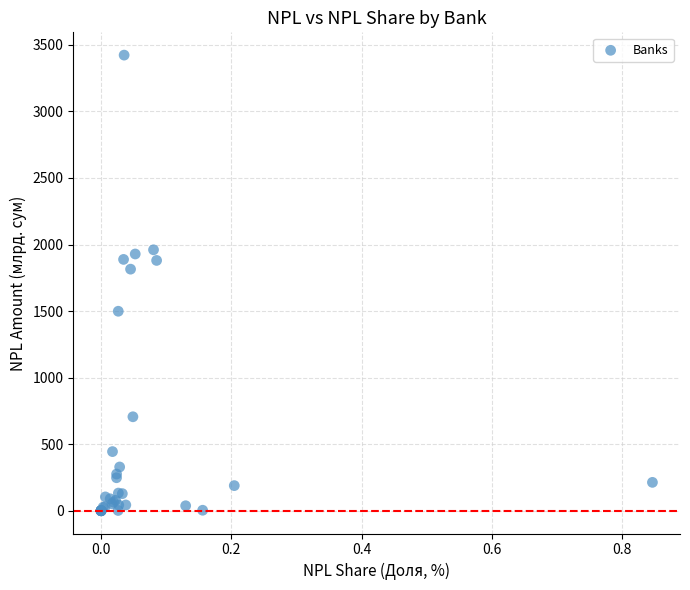

What Y value in the scatter plot is closest to 1711?

1814.9